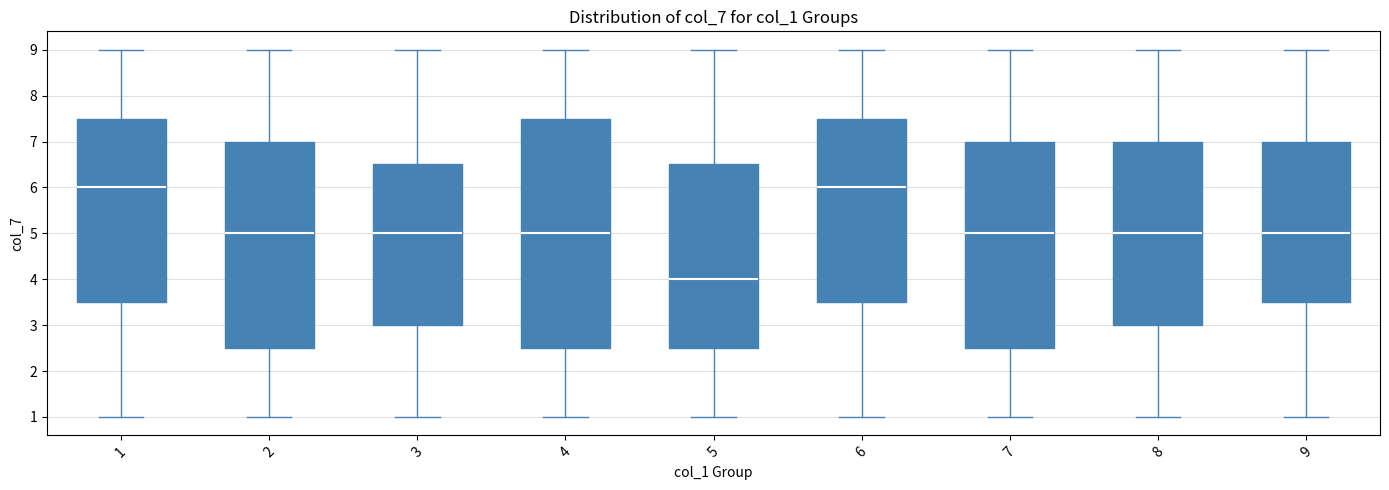

Reading left to right, transcribe this box plot: for each box, give where its median line is, the range the box spans, and where its two whiskers end, as read against the y-axis. The values are not printed on the chart, so give them approximately, as read against the axis.

1: median 6.0, box 3.5 to 7.5, whiskers 1.0 to 9.0
2: median 5.0, box 2.5 to 7.0, whiskers 1.0 to 9.0
3: median 5.0, box 3.0 to 6.5, whiskers 1.0 to 9.0
4: median 5.0, box 2.5 to 7.5, whiskers 1.0 to 9.0
5: median 4.0, box 2.5 to 6.5, whiskers 1.0 to 9.0
6: median 6.0, box 3.5 to 7.5, whiskers 1.0 to 9.0
7: median 5.0, box 2.5 to 7.0, whiskers 1.0 to 9.0
8: median 5.0, box 3.0 to 7.0, whiskers 1.0 to 9.0
9: median 5.0, box 3.5 to 7.0, whiskers 1.0 to 9.0